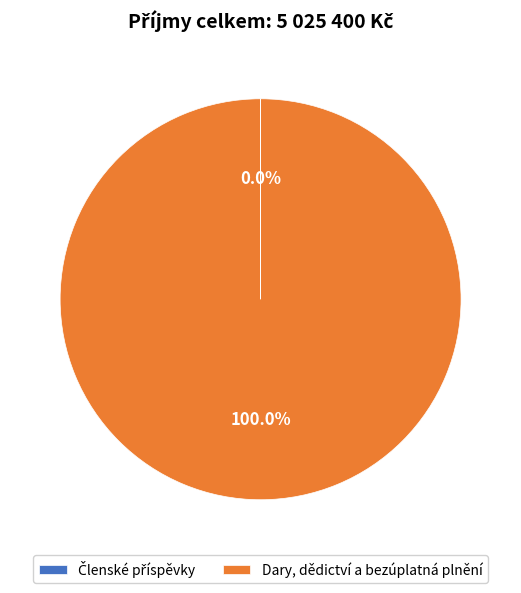

Does any single category account for the majority?

Yes